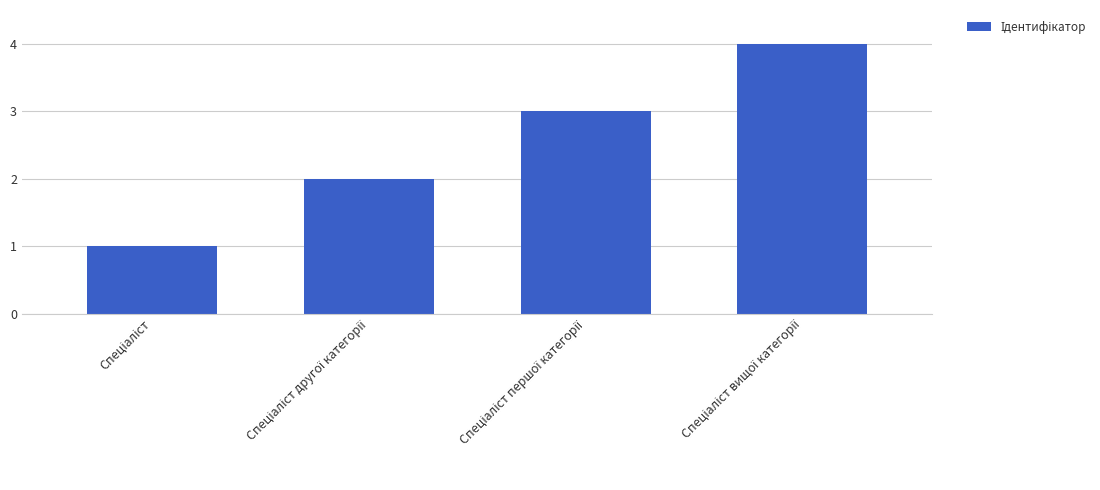

Count the values in the range 2 to 4.

3